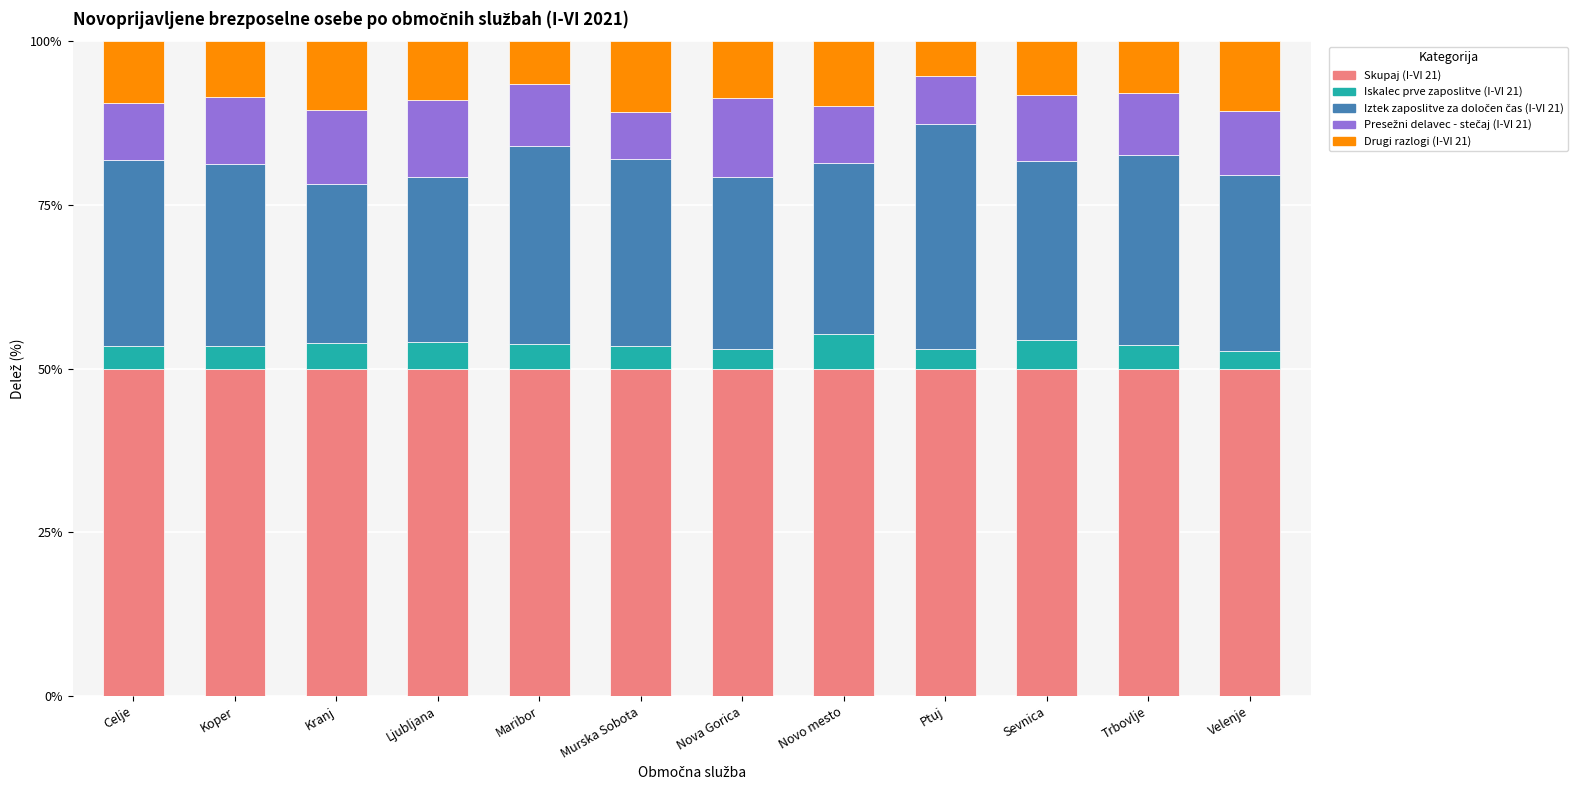

True or false: Skupaj (I-VI 21) has a value of 50.0 at Nova Gorica.

True